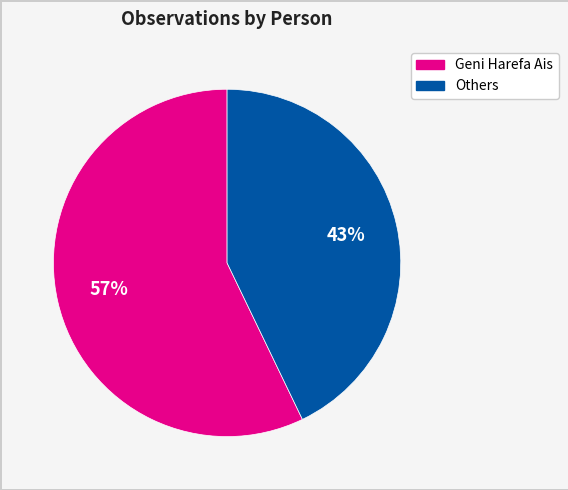

How many segments does this pie chart have?

2